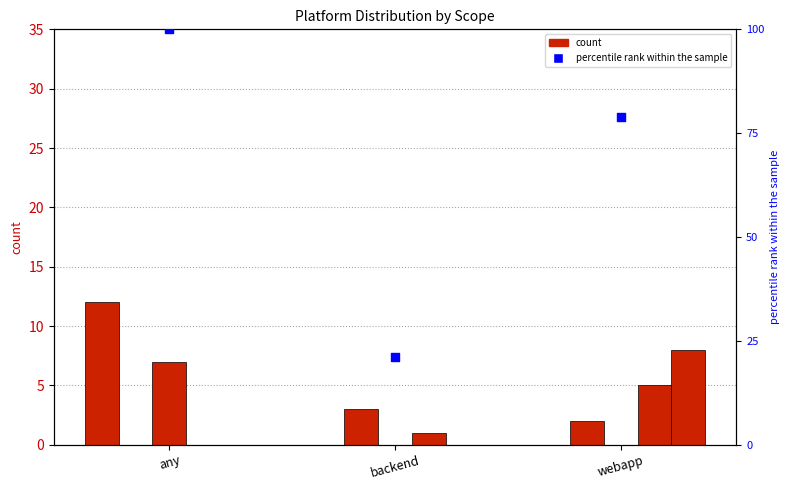

What is the total value across all series at backend?

25.1